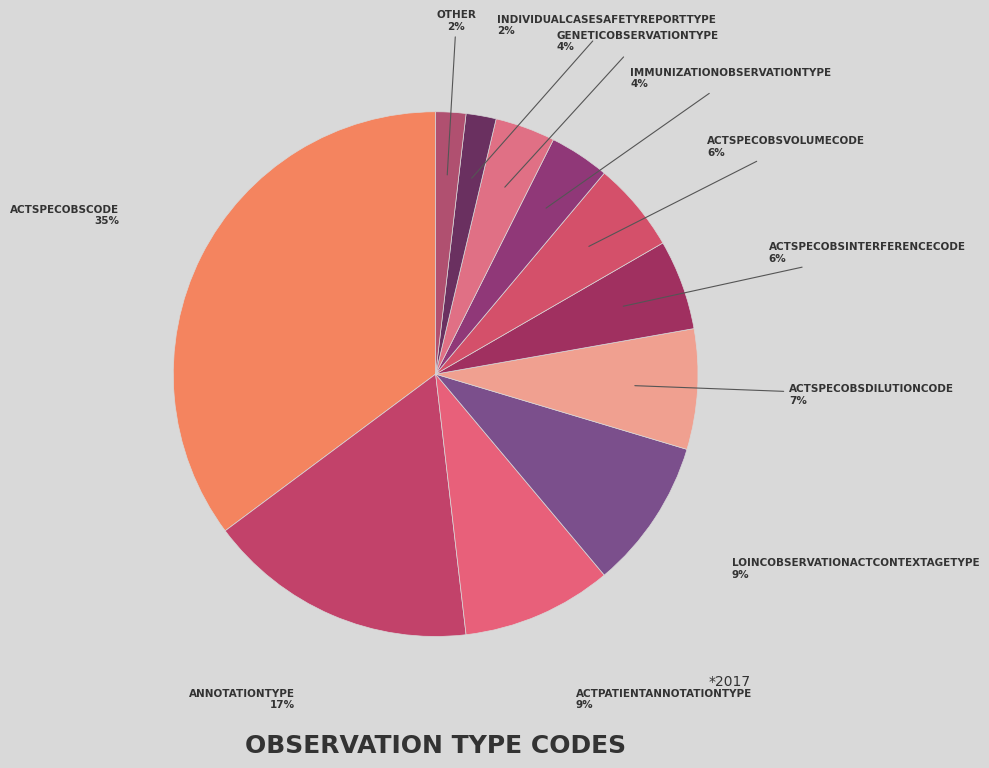

Count the number of slices in the pie.

11